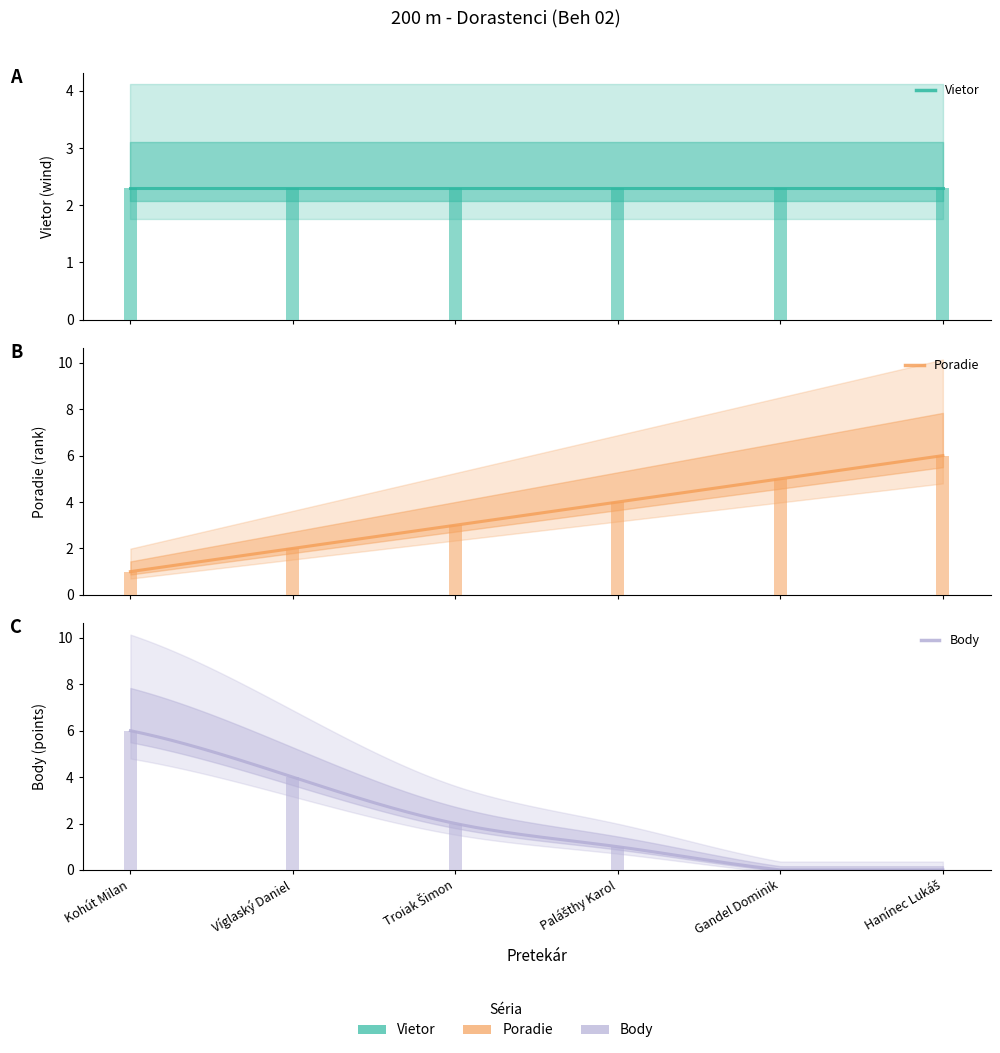

Reading right to left, transcribe all the data shown in this chart.

Vietor: Hanínec Lukáš=2.3	Gandel Dominik=2.3	Palášthy Karol=2.3	Troiak Šimon=2.3	Víglaský Daniel=2.3	Kohút Milan=2.3
Poradie: Hanínec Lukáš=6.0	Gandel Dominik=5.0	Palášthy Karol=4.0	Troiak Šimon=3.0	Víglaský Daniel=2.0	Kohút Milan=1.0
Body: Hanínec Lukáš=0.0	Gandel Dominik=0.0	Palášthy Karol=1.0	Troiak Šimon=2.0	Víglaský Daniel=4.0	Kohút Milan=6.0